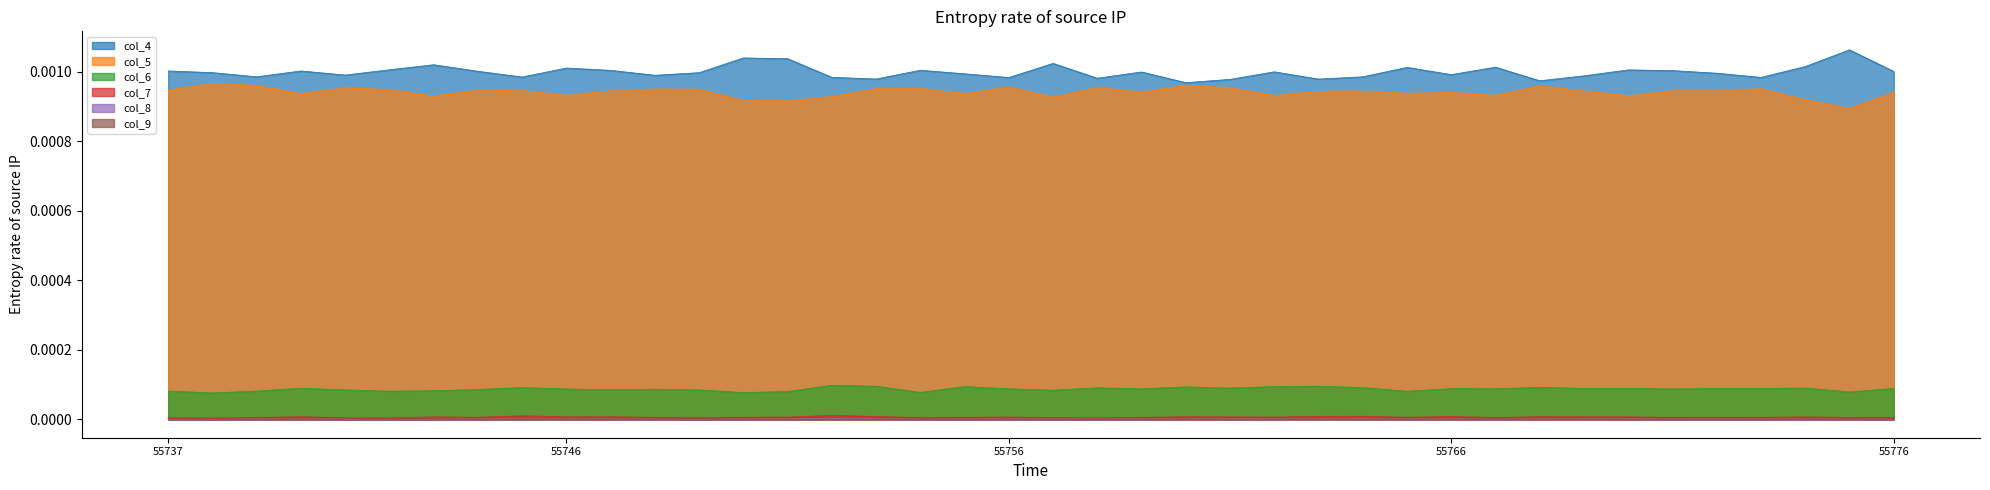

List the labels in order of col_7 value, smallest first.

55738, 55742, 55758, 55741, 55737, 55757, 55754, 55739, 55749, 55767, 55776, 55771, 55748, 55759, 55772, 55775, 55744, 55755, 55765, 55773, 55750, 55762, 55751, 55756, 55774, 55746, 55761, 55743, 55770, 55747, 55769, 55760, 55768, 55740, 55766, 55753, 55763, 55764, 55745, 55752